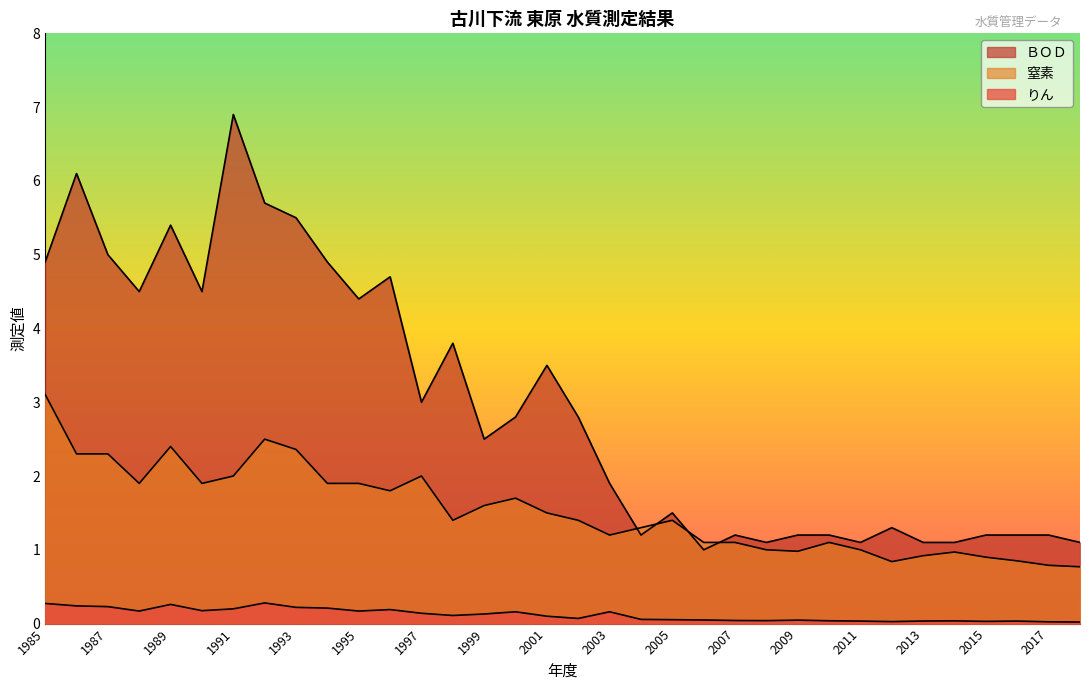

Which series has the largest range (max minus min)?

ＢＯＤ